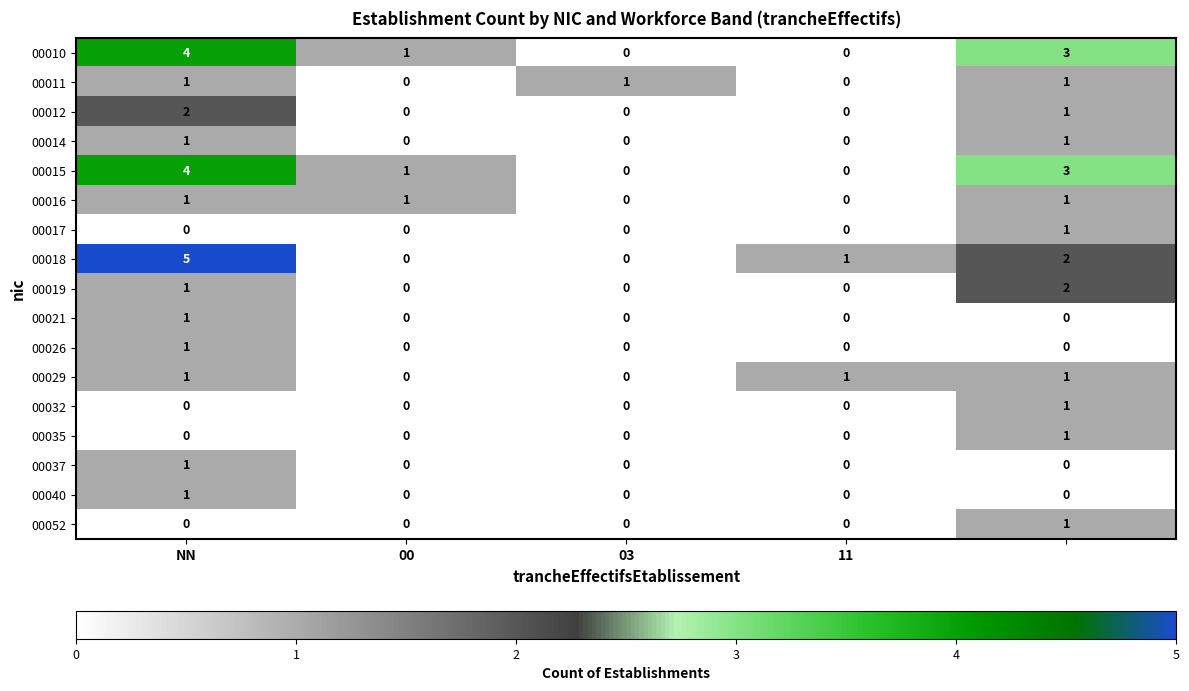

What is the greatest value displayed?

5